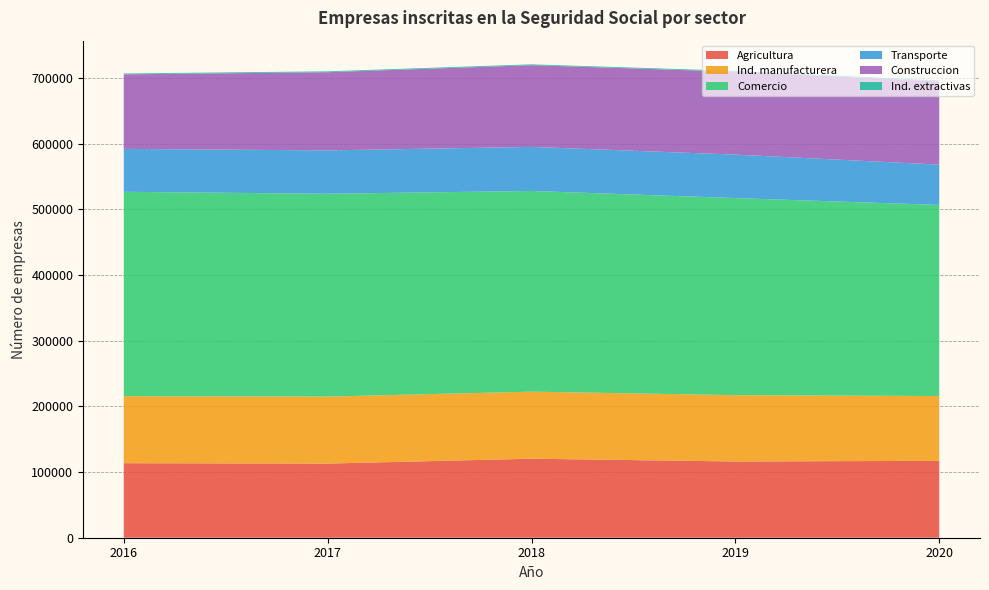

Reading left to right, transcribe all the data shown in this chart.

Agricultura: 113495	112924	120356	116108	117104
Ind. manufacturera: 102037	102006	102090	100997	98648
Comercio: 311317	308902	305701	300159	291079
Transporte: 65364	66080	67078	66219	61412
Construccion: 113485	119103	124484	126261	126842
Ind. extractivas: 1344	1314	1264	1261	1227